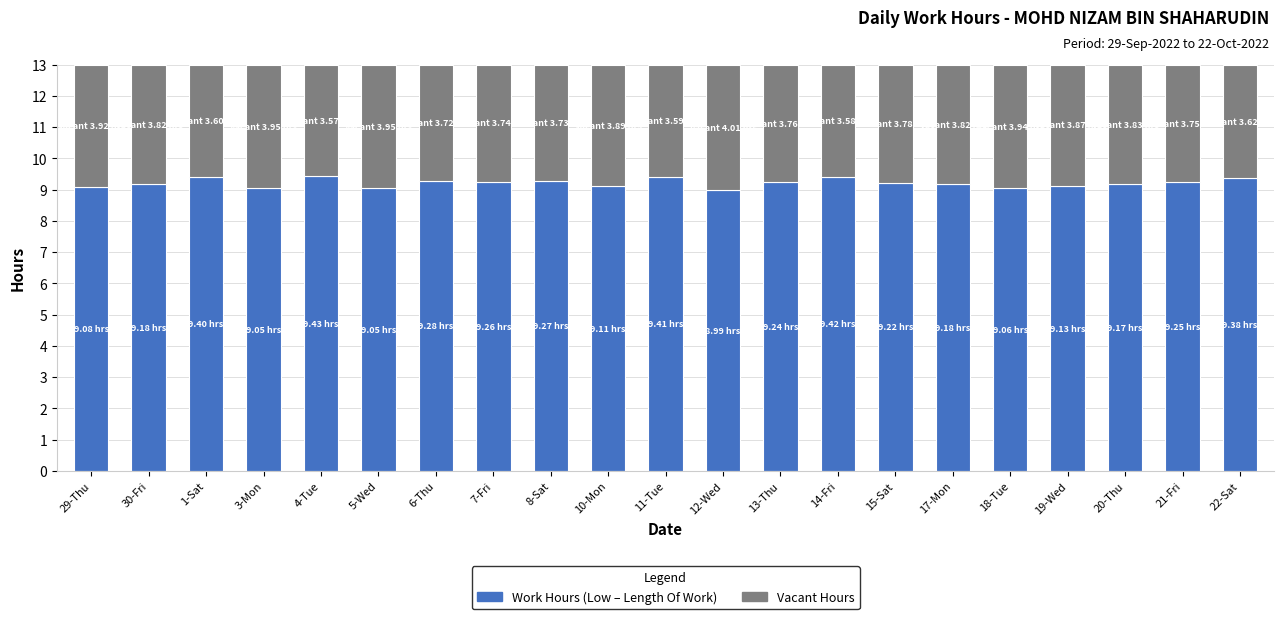

How many series are shown in this chart?

2